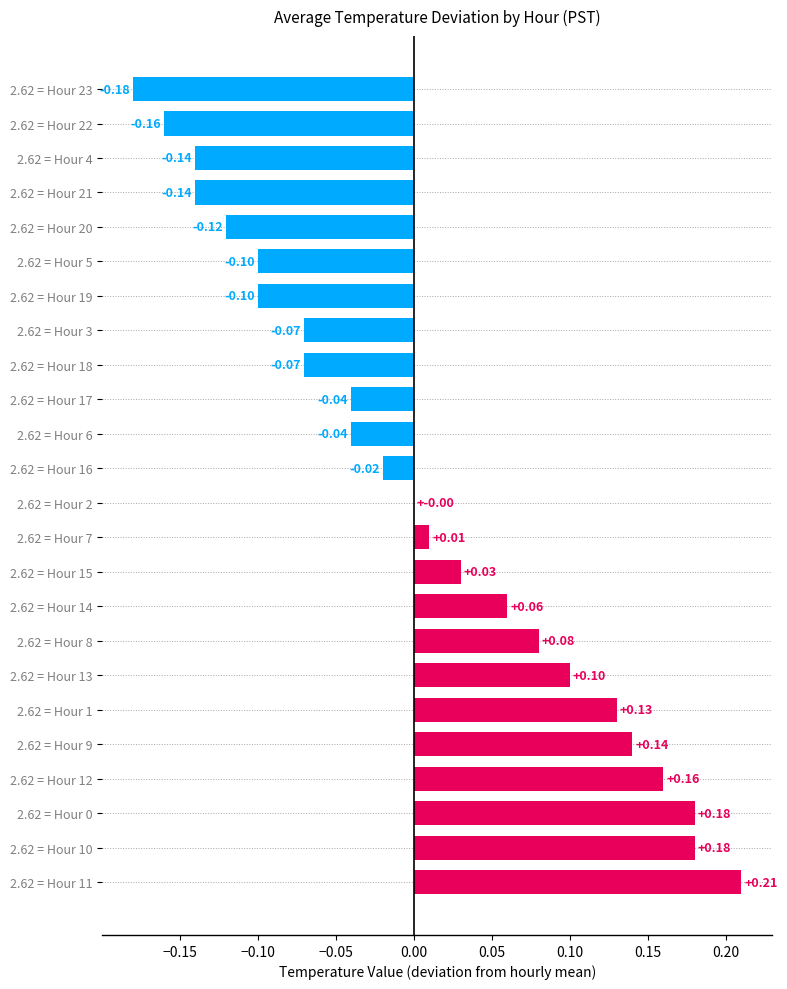

What is the maximum value for positive?

0.2